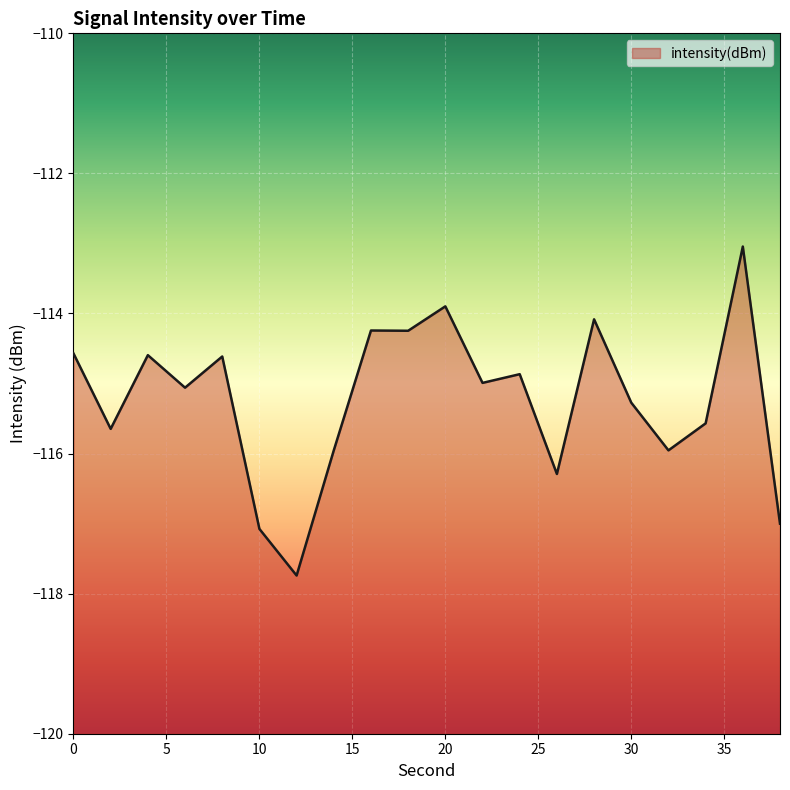

How many distinct data groups are displayed?

1